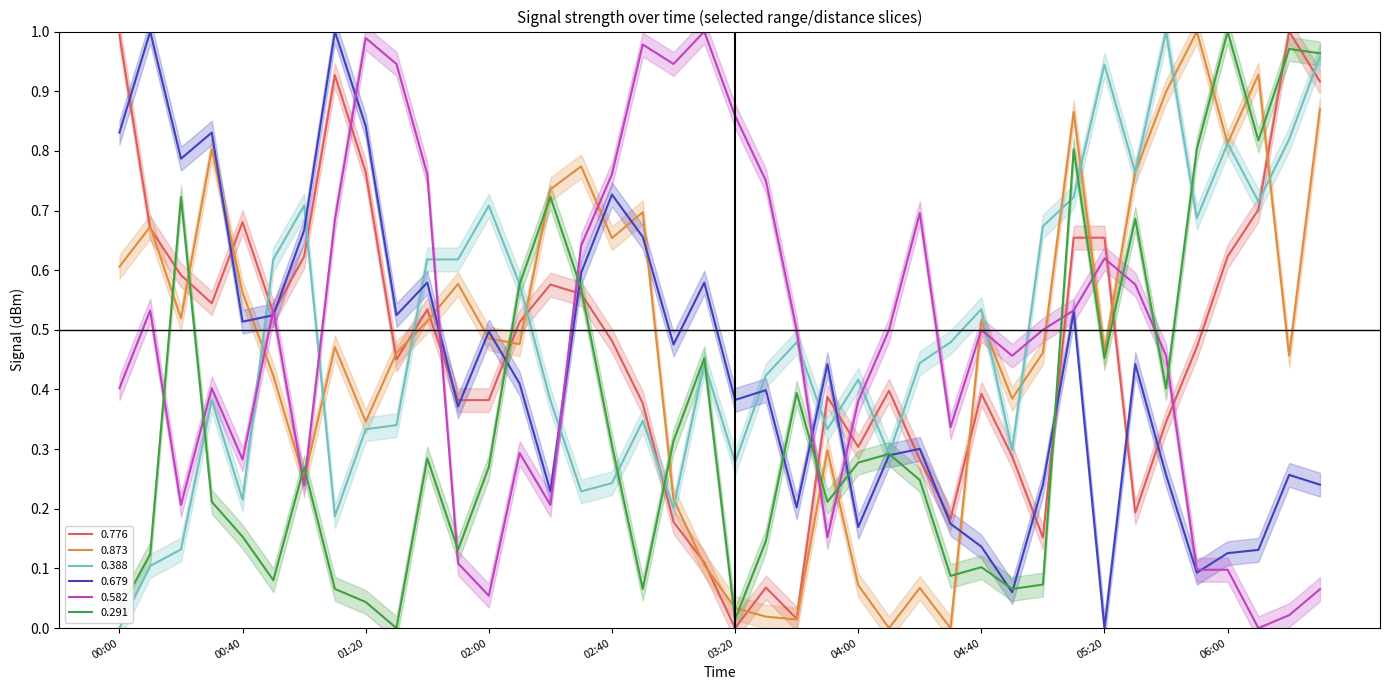

True or false: 0.679 and 0.873 cross at least once.

True